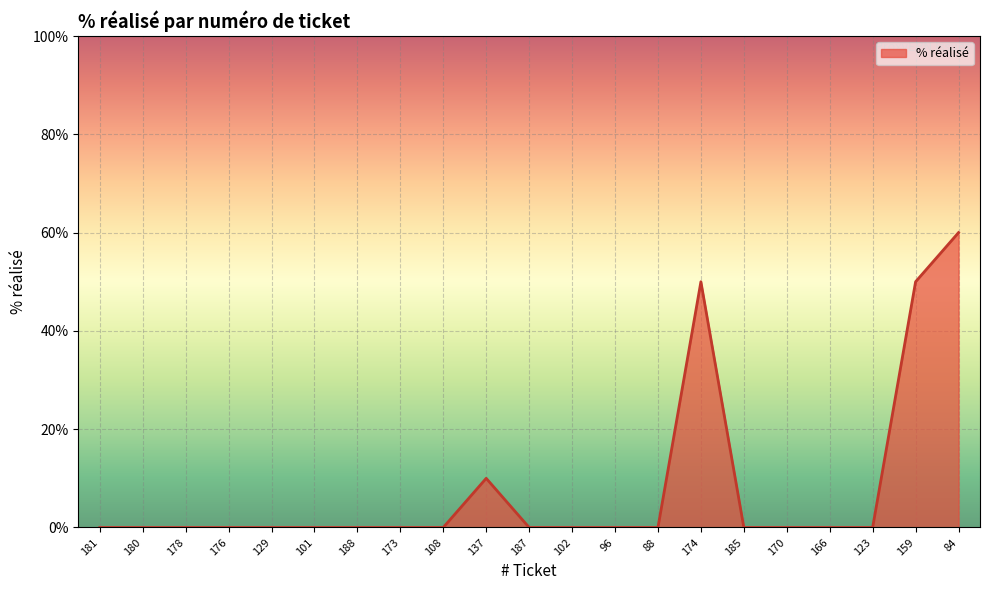

Reading left to right, extract all data points from this chart.

0	0	0	0	0	0	0	0	0	10	0	0	0	0	50	0	0	0	0	50	60